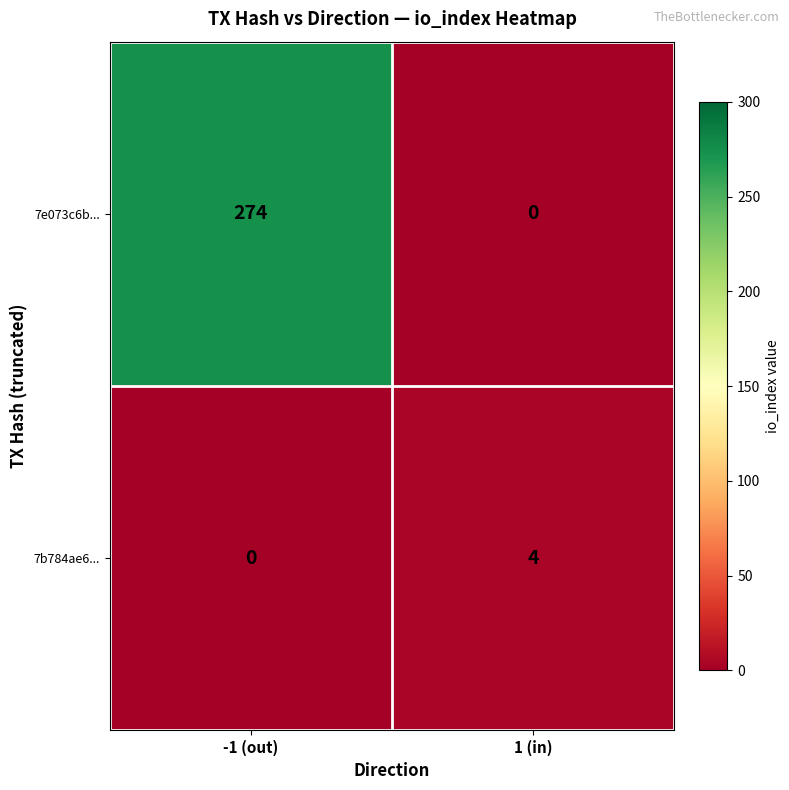

What is the sum of the 7e073c6b... values at 1 (in) and -1 (out)?

274